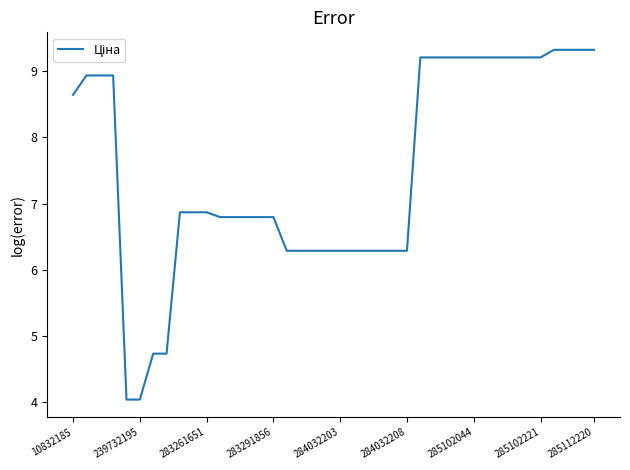

Does the chart have visible grid lines?

No